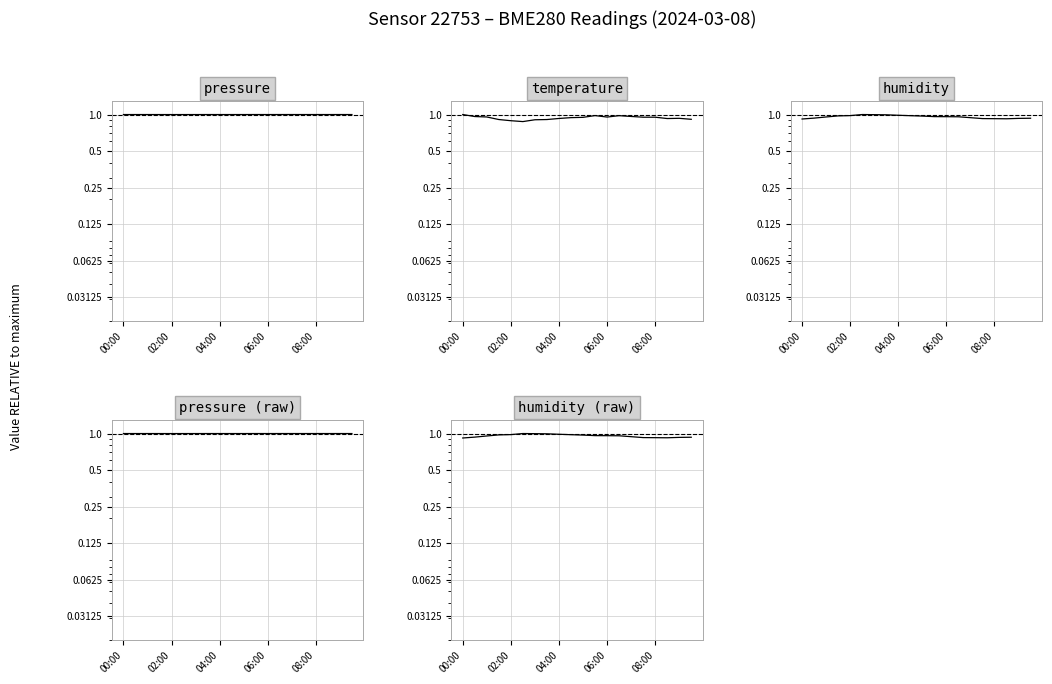

What is the sum of the pressure (raw) values at 02:00 and 8?

2.0